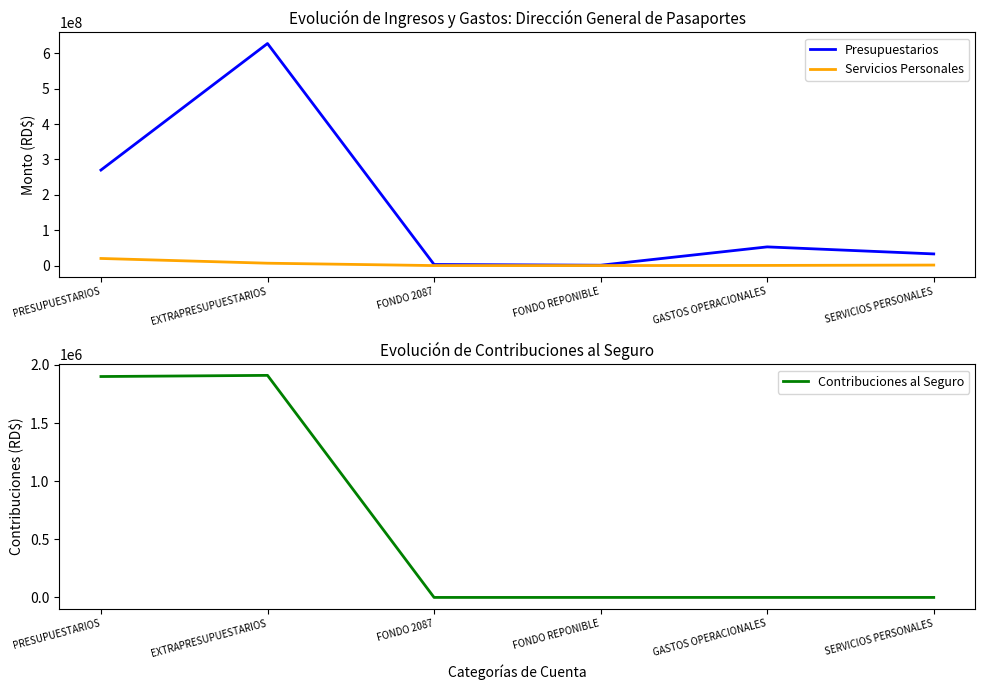

True or false: Presupuestarios and Servicios Personales intersect in this chart.

False